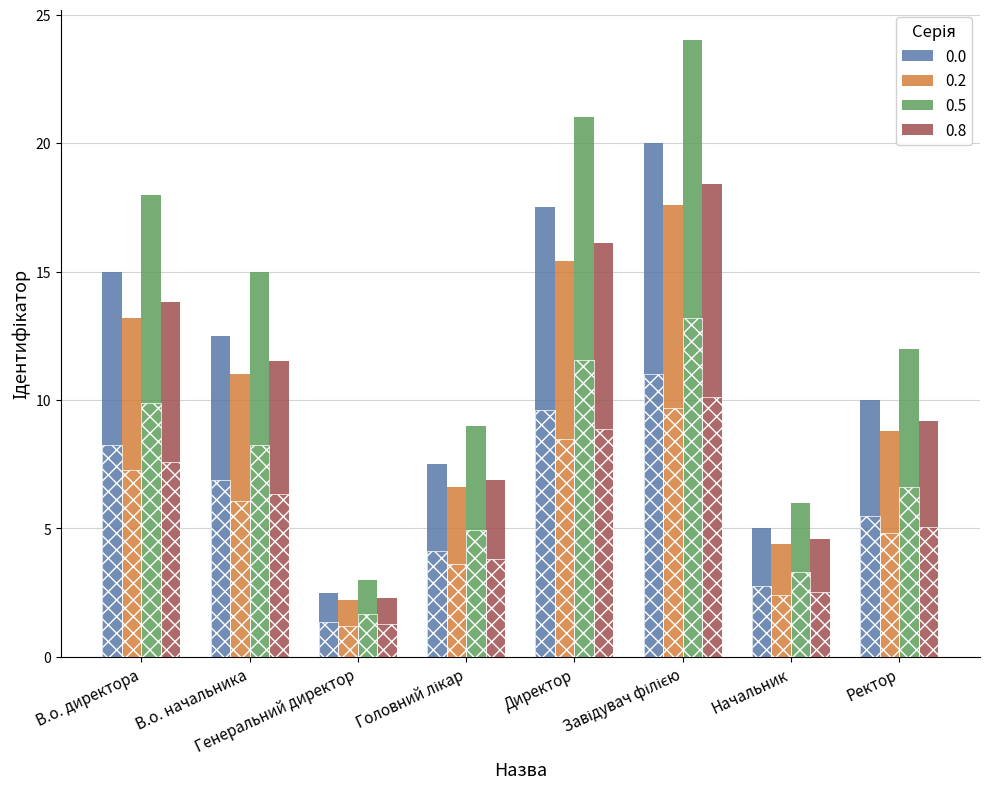

Which has a higher value, В.о. начальника or Начальник?

В.о. начальника